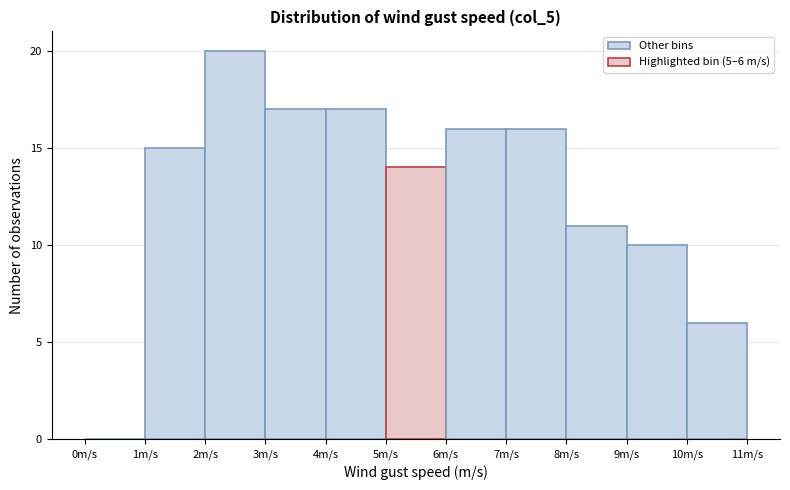

Which range on the x-axis has the tallest bar?

2 to 3